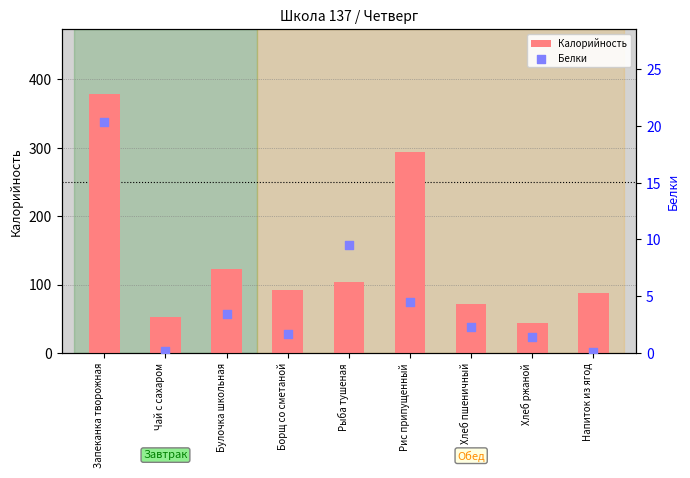

Is the value of Белки at Хлеб ржаной greater than the value of Калорийность at Чай с сахаром?

No